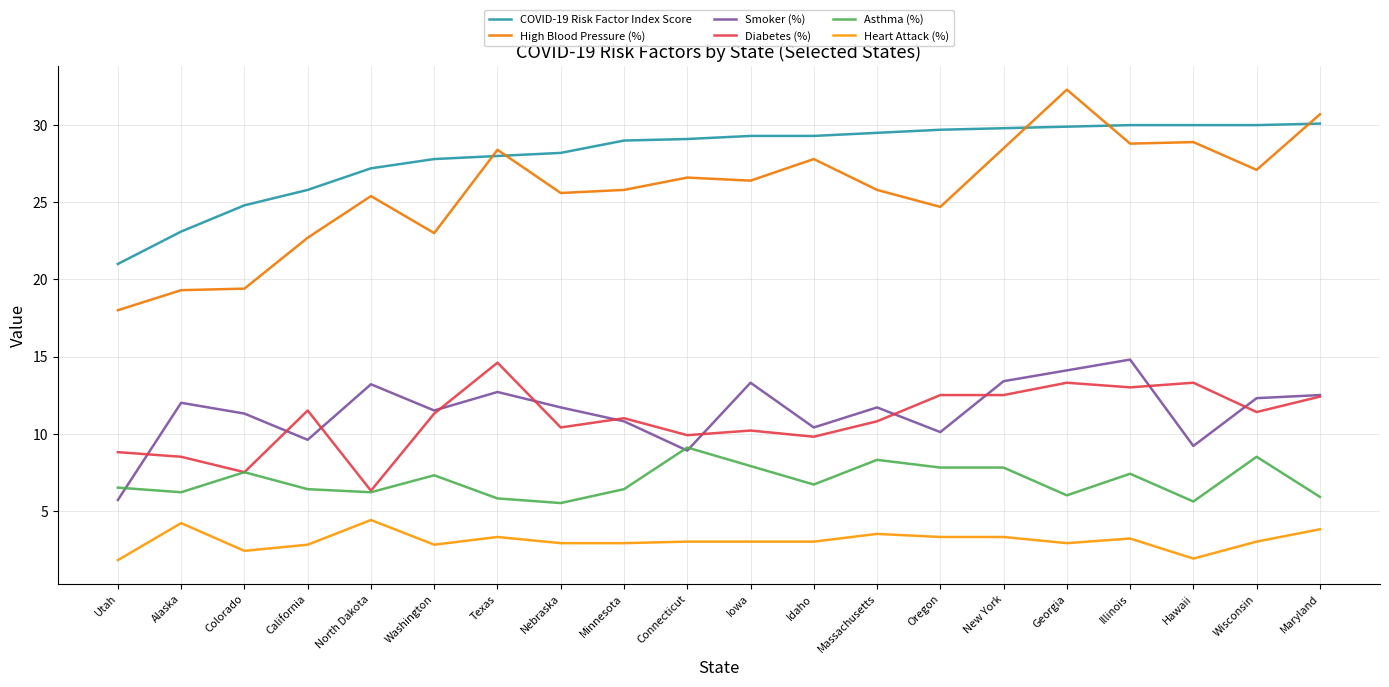

At which category is the sum across all series the highest?

Georgia